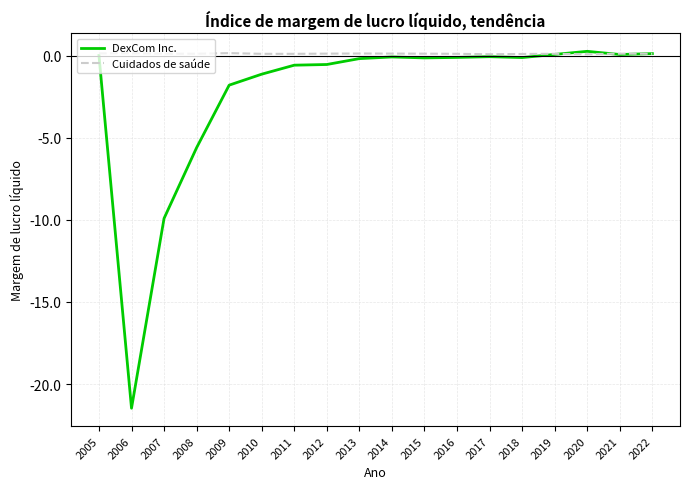

How many series are shown in this chart?

2